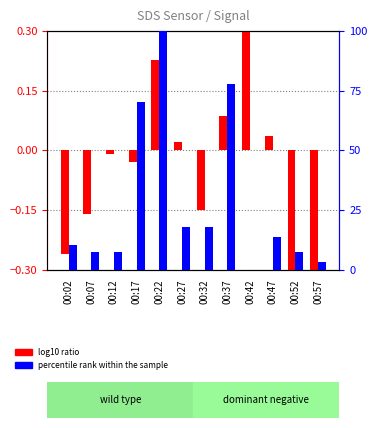

Does the chart contain stacked bars?

No